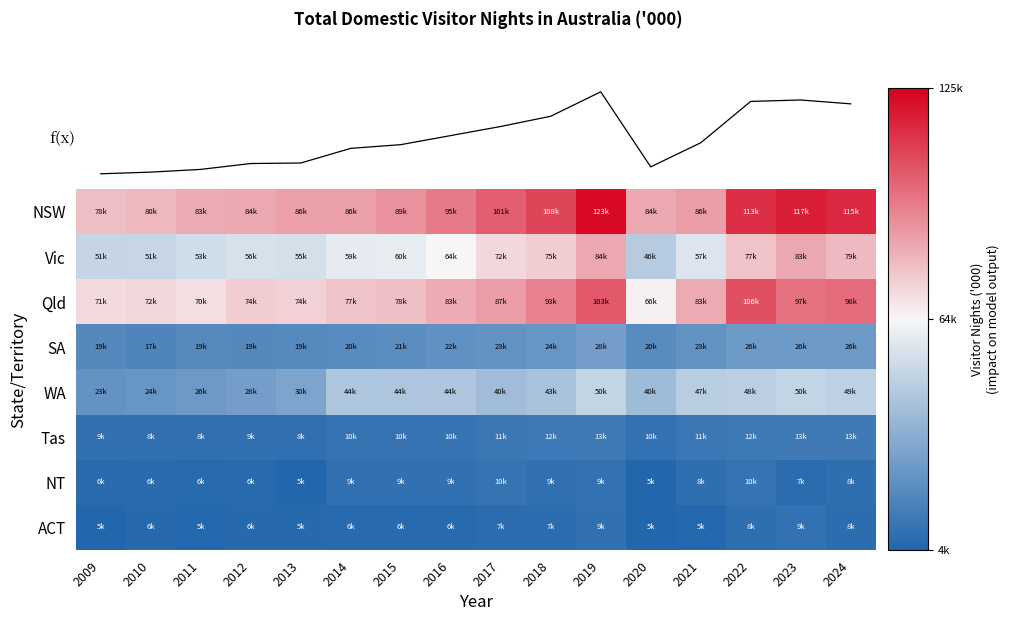

Rank the series by their maximum value, from lowest to highest.

ACT, NT, Tas, SA, WA, f(x), Vic, Qld, NSW